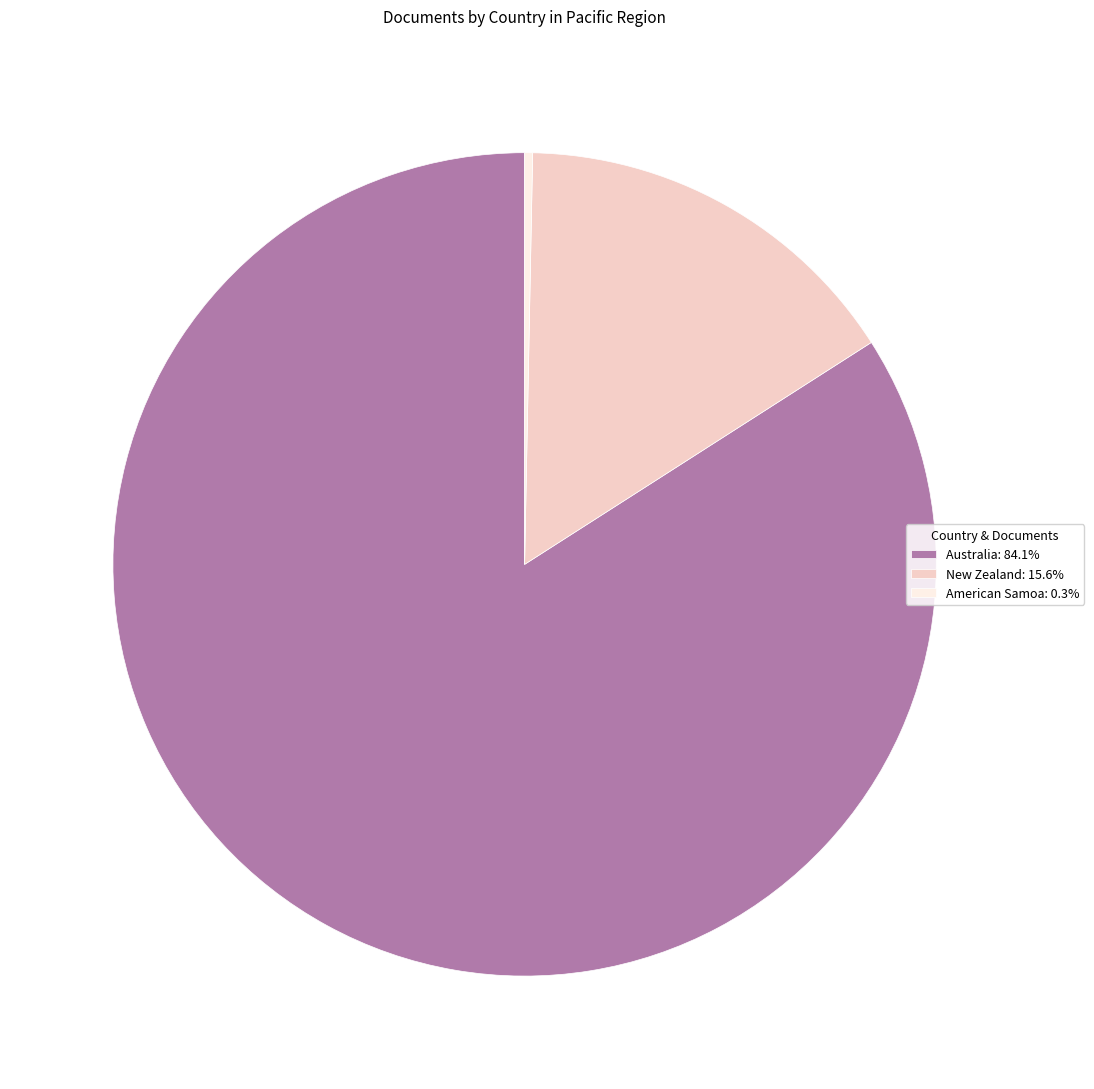

Is American Samoa: 0.3% the majority of the pie?

No